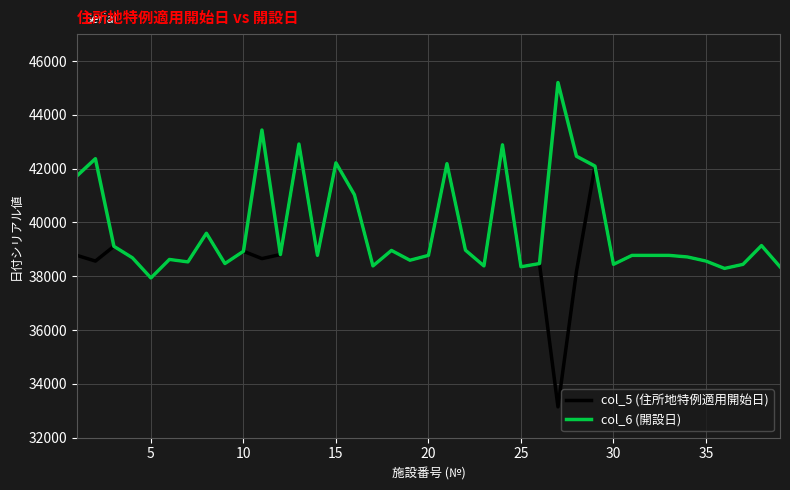

Rank the series by their average value, from lowest to highest.

col_5 (住所地特例適用開始日), col_6 (開設日)